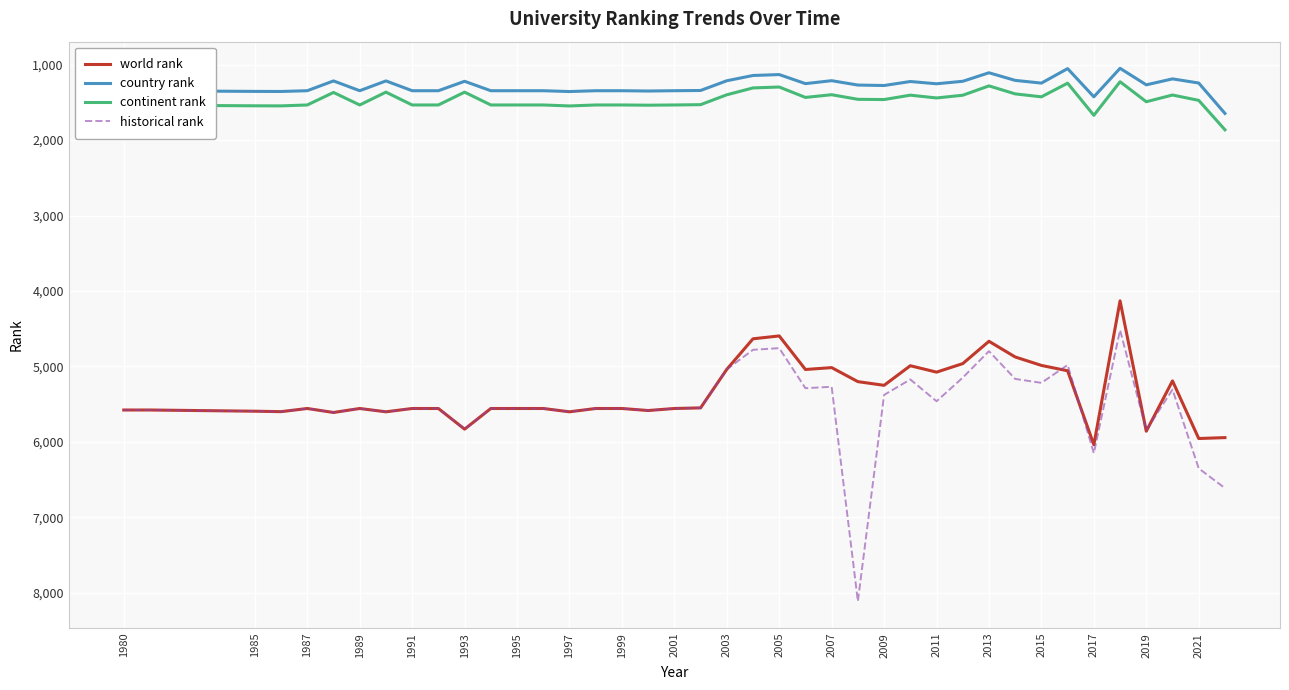

True or false: continent rank and historical rank intersect in this chart.

False